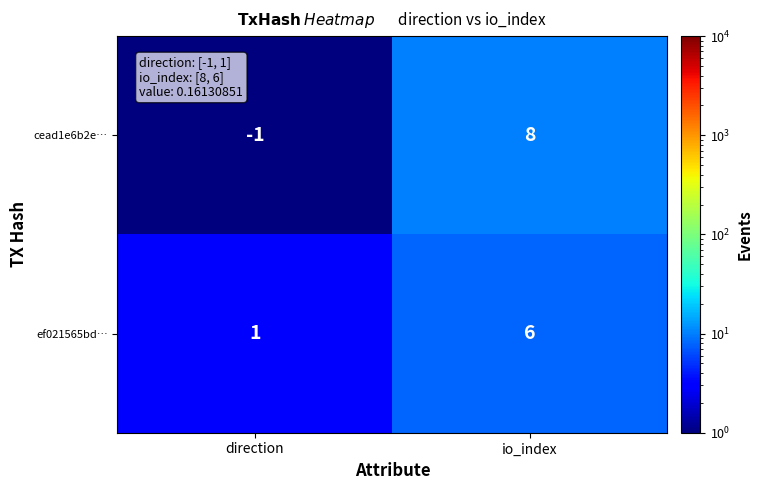

How many data points does each series have?

2